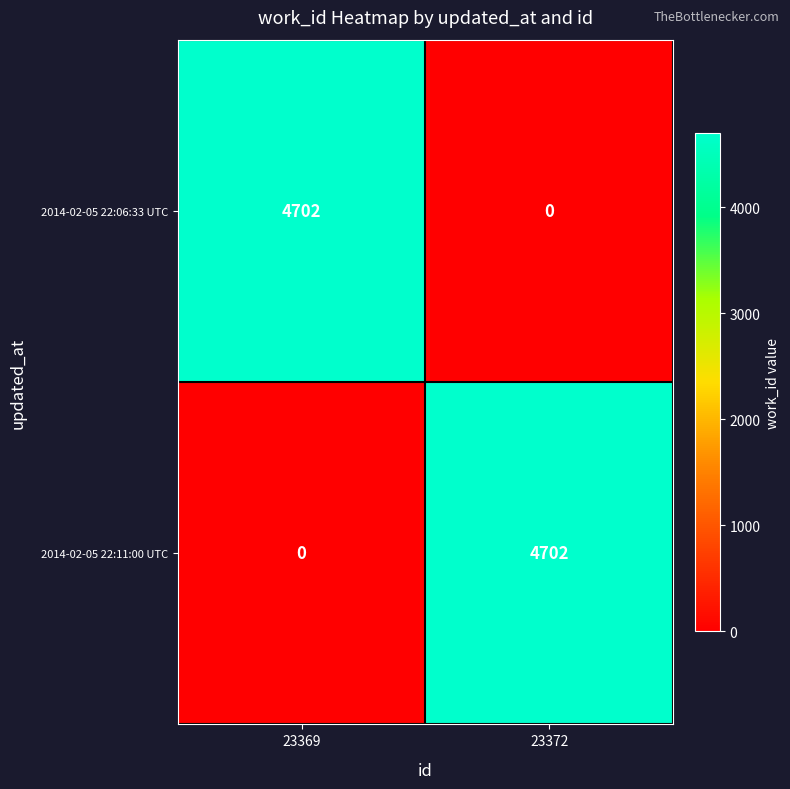

What is the sum of all 2014-02-05 22:11:00 UTC values?

4702